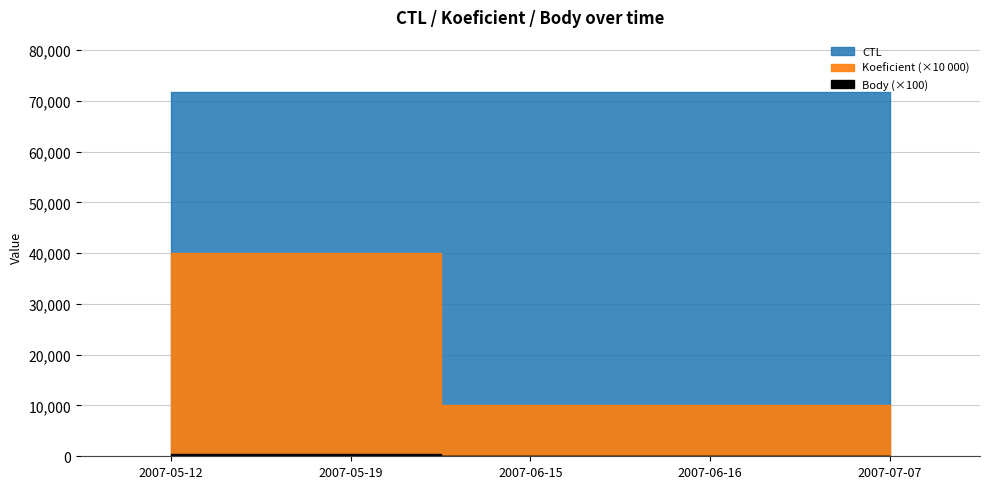

True or false: Koeficient has a value of 4 at 2007-05-19.

True